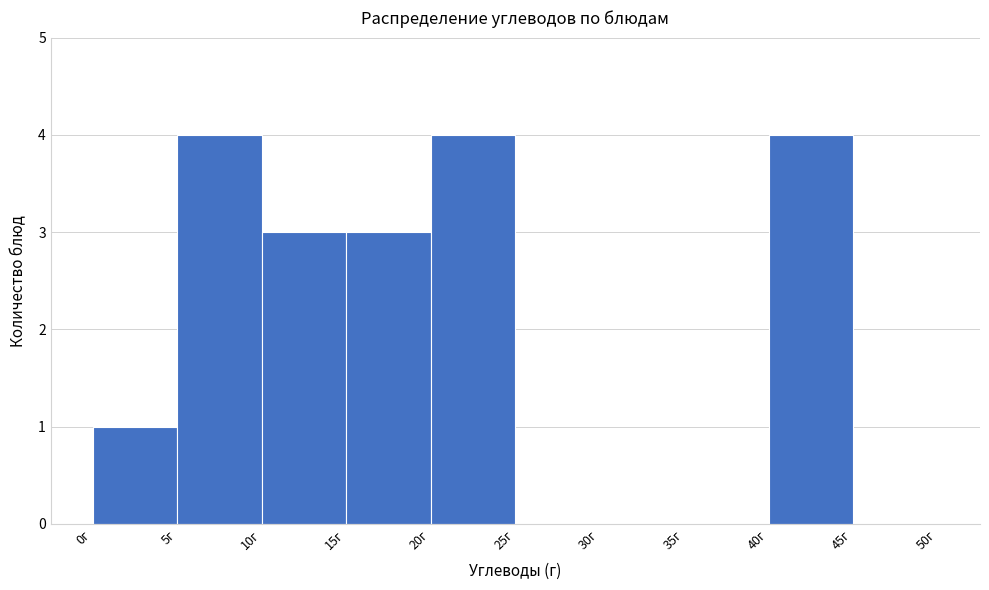

Reading left to right, list every bar in this chart as the range it spans on the x-axis followed by its height. The values are not printed on the chart, so give them approximately, as read against the axis.

0 to 5: 1
5 to 10: 4
10 to 15: 3
15 to 20: 3
20 to 25: 4
25 to 30: 0
30 to 35: 0
35 to 40: 0
40 to 45: 4
45 to 50: 0